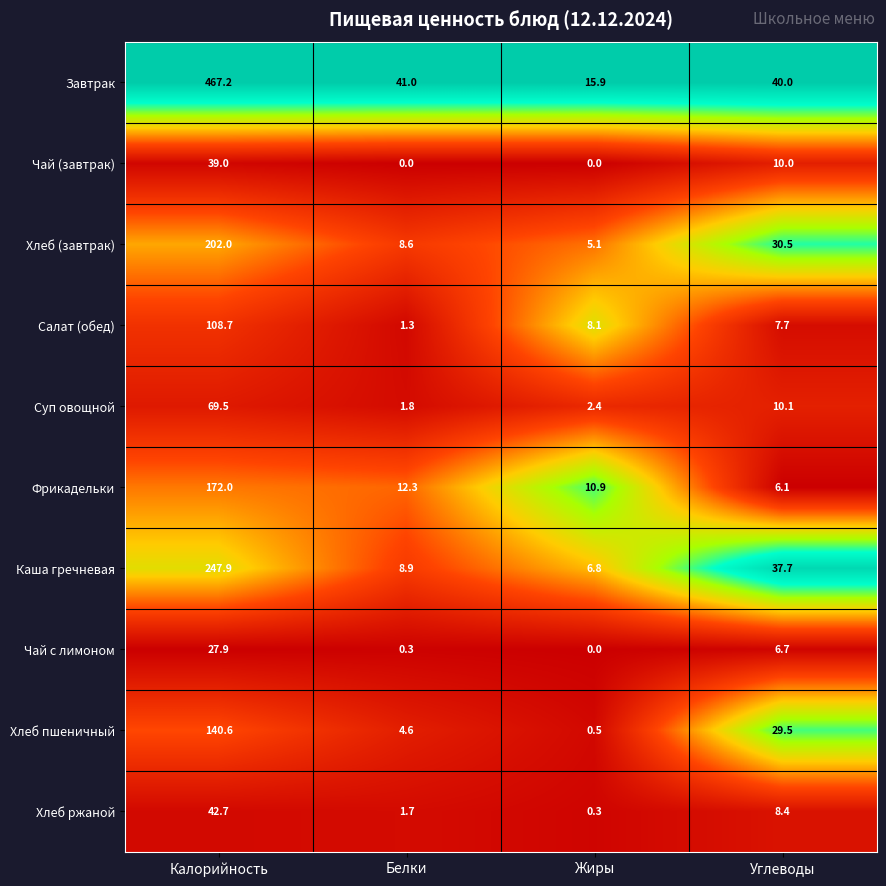

What is the average value of the Хлеб пшеничный series?

43.8